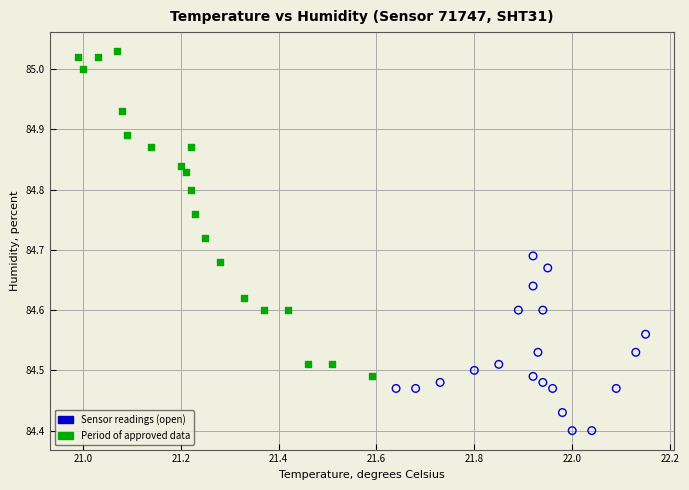

Which series contains the lowest Y value?

Sensor readings (open)